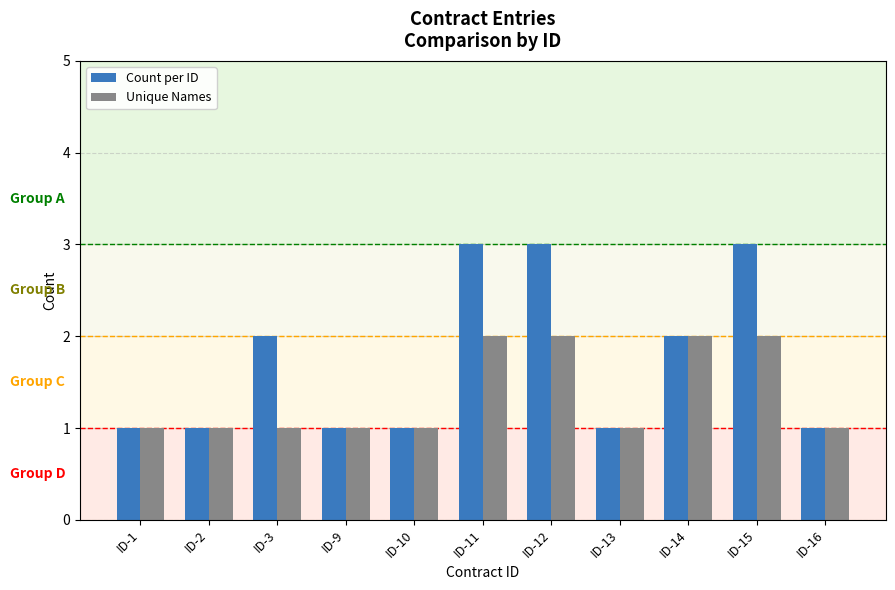

What is the maximum value for Count per ID?

3